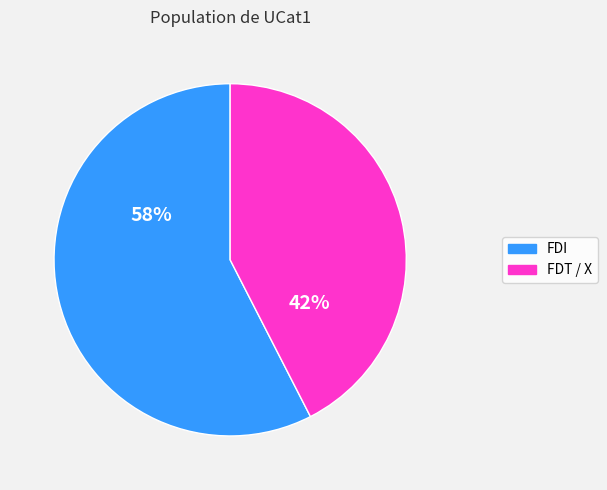

Is there a majority slice in this chart?

Yes